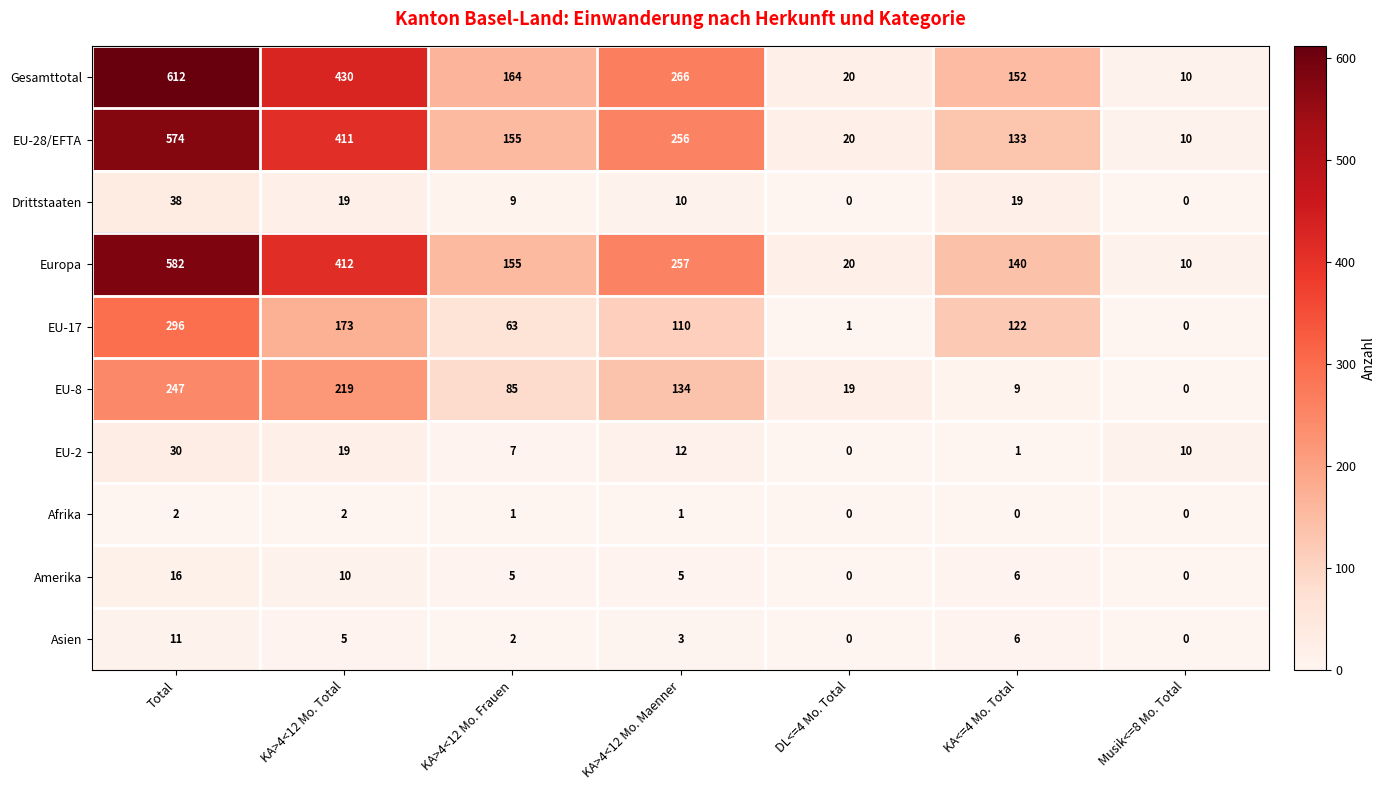

What is the maximum value for Gesamttotal?

612